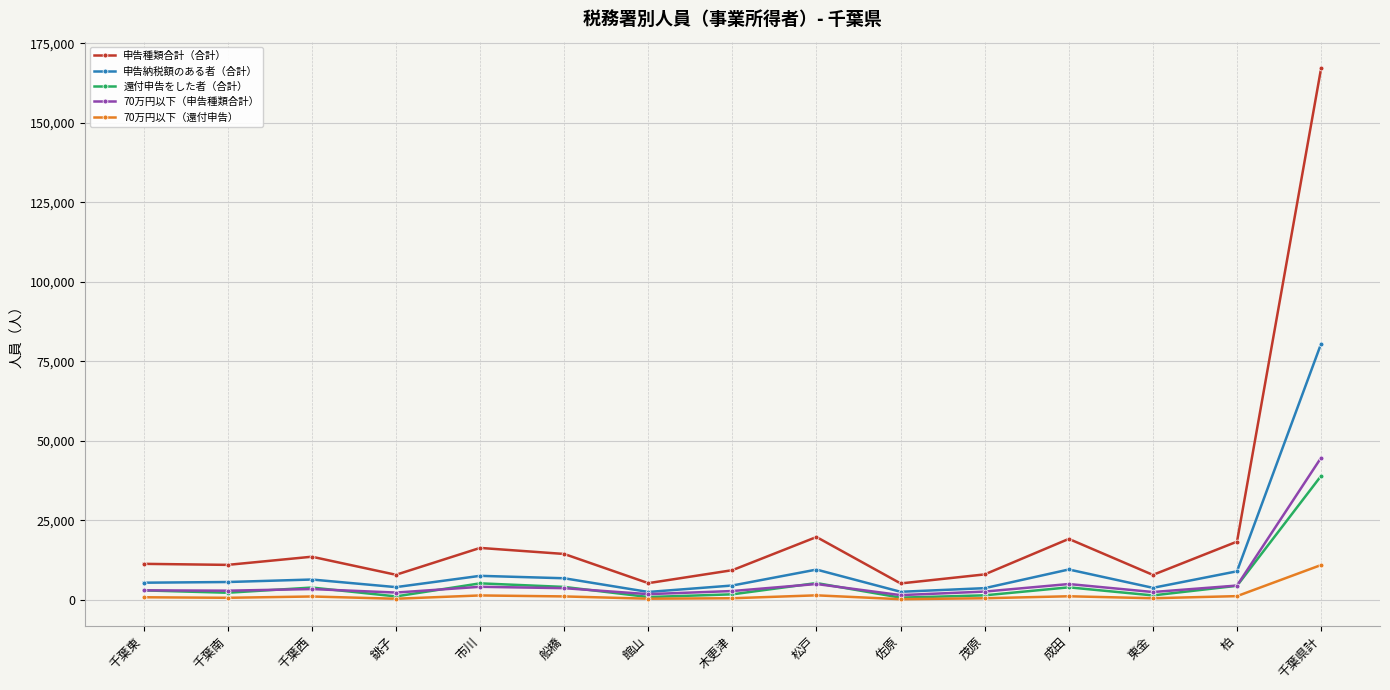

What is the label of the 15th point from the left?

千葉県計